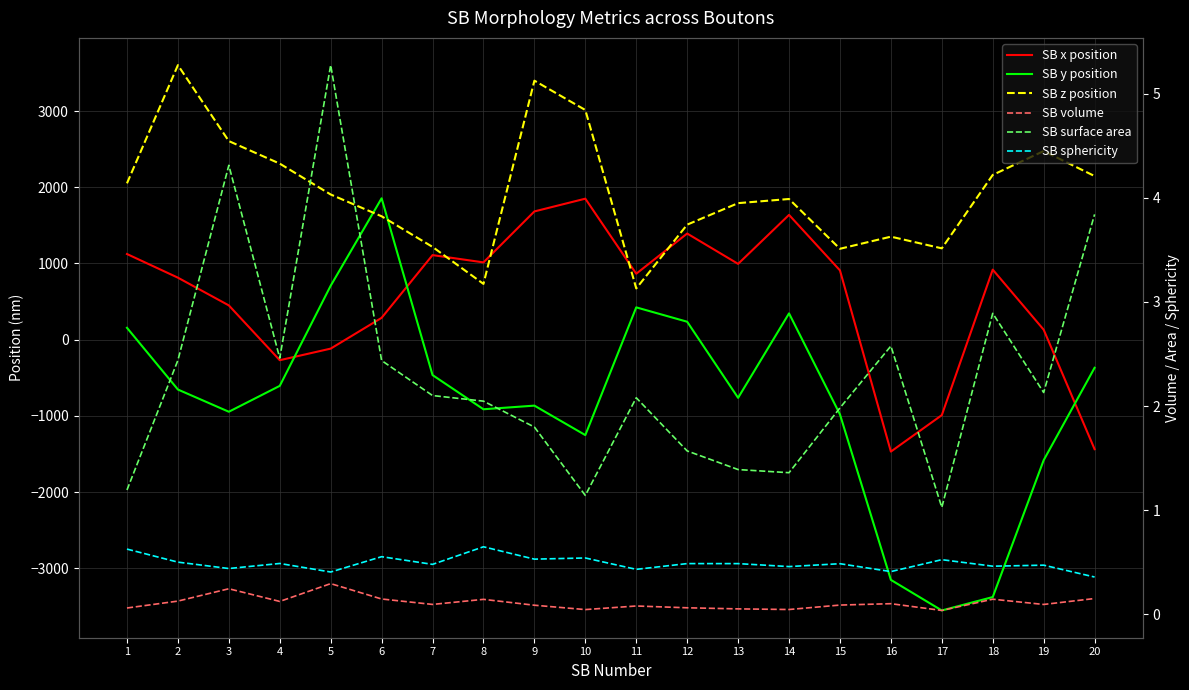

At which category is the sum across all series the highest?

9